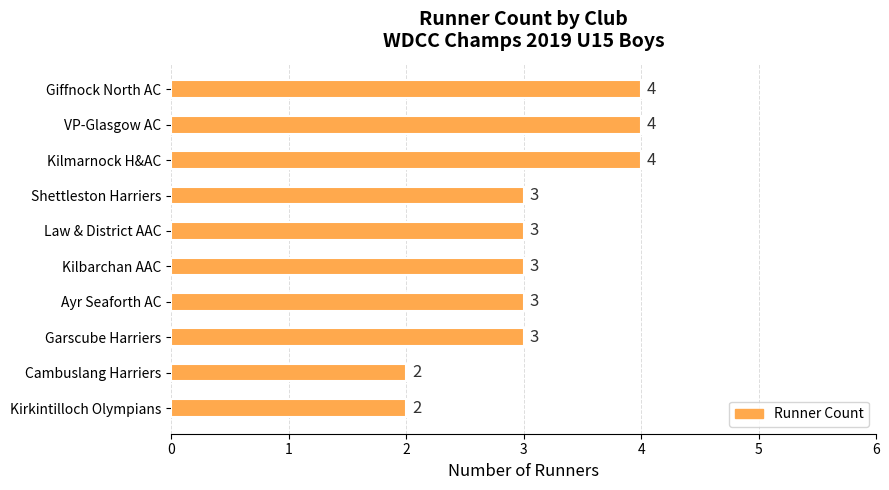

Approximately how many times larger is the value at Cambuslang Harriers compared to Garscube Harriers?

0.7